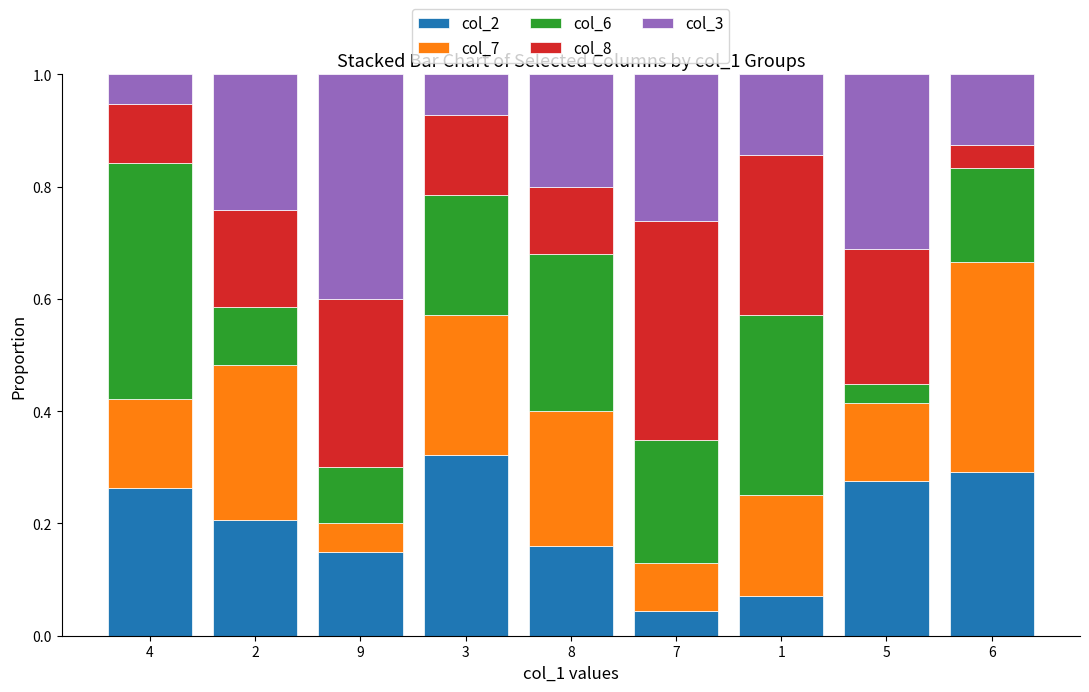

Where is col_2 nearest to the value 0?

7